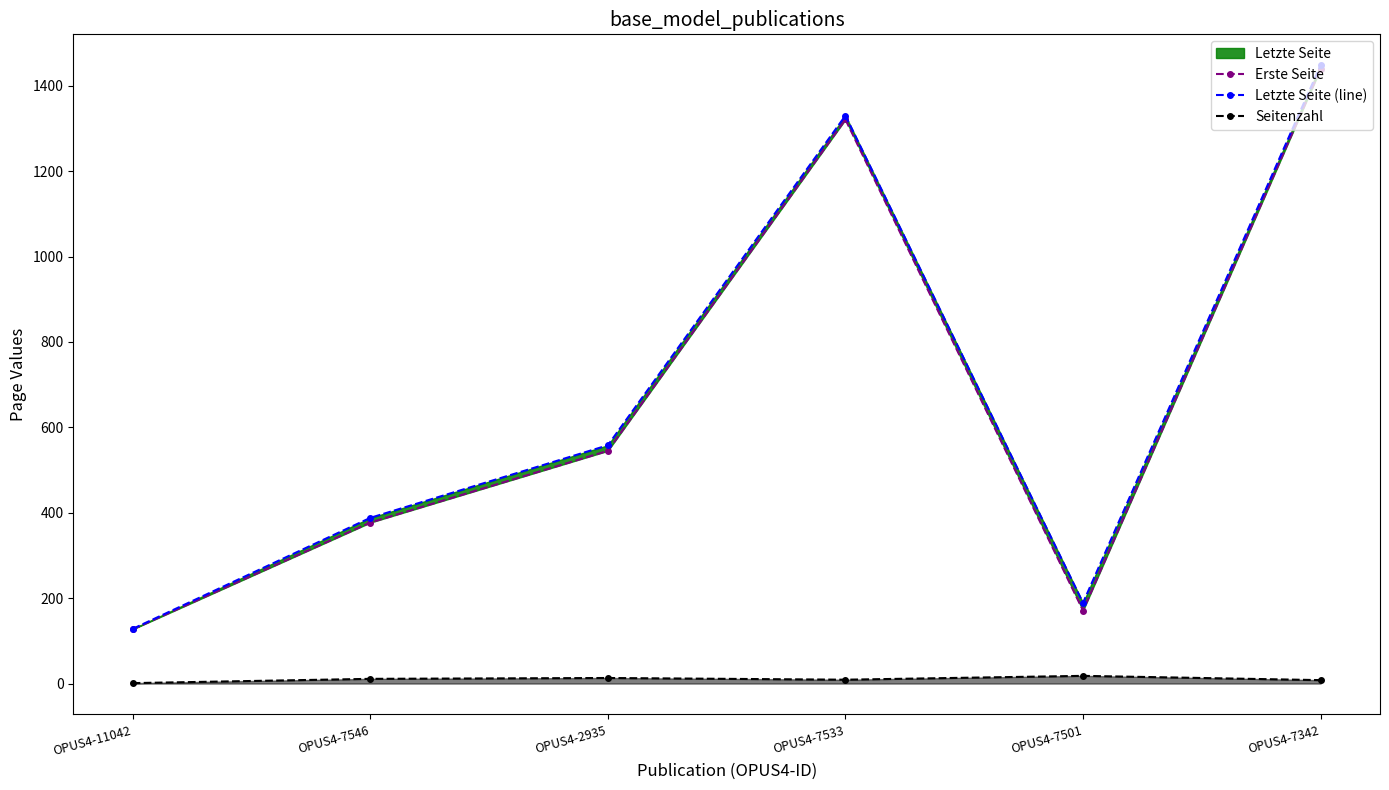

How many values in the Erste Seite series exceed 545?

2